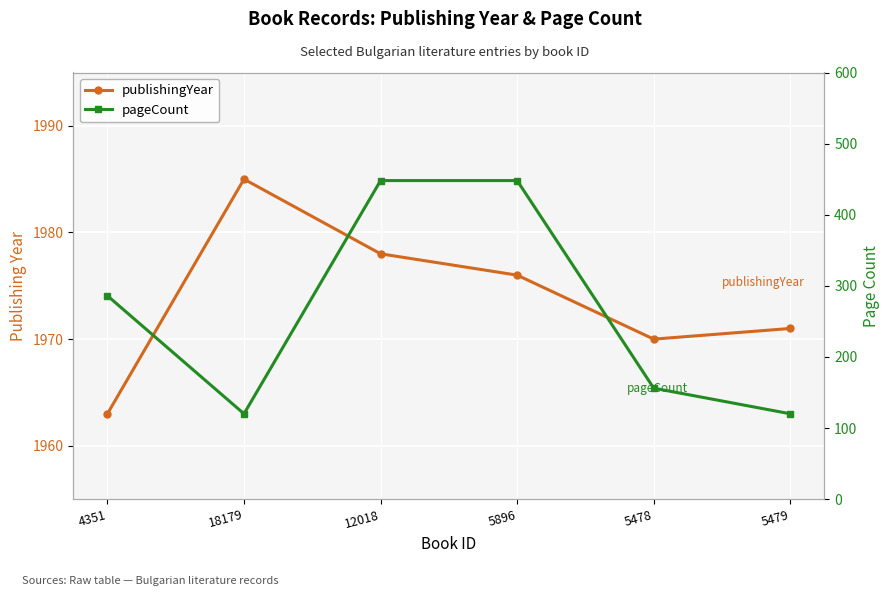

At which category does the chart reach its peak across all series?

18179